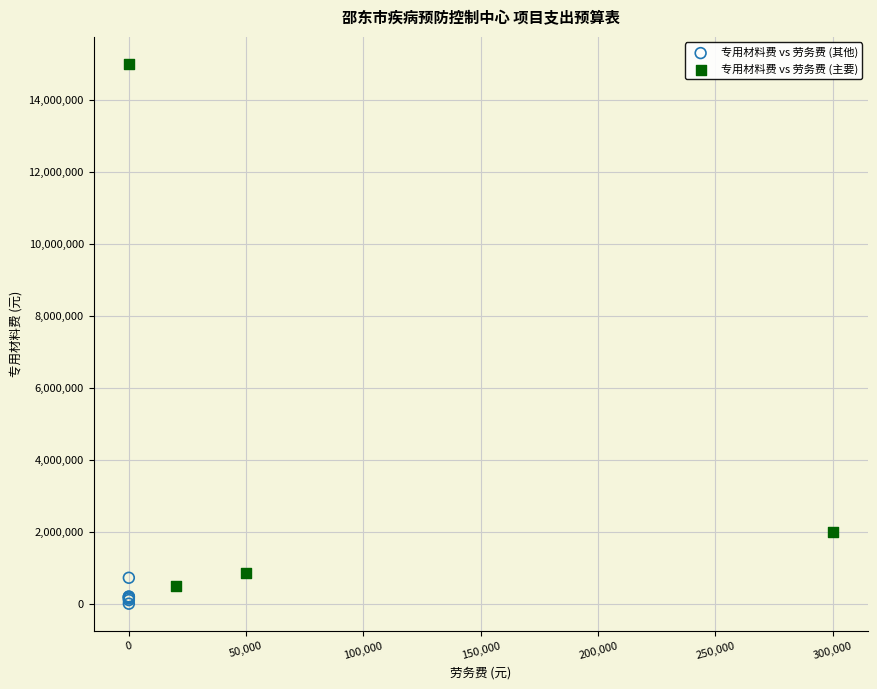

Which series has the largest Y range (max minus min)?

专用材料费 vs 劳务费 (主要)